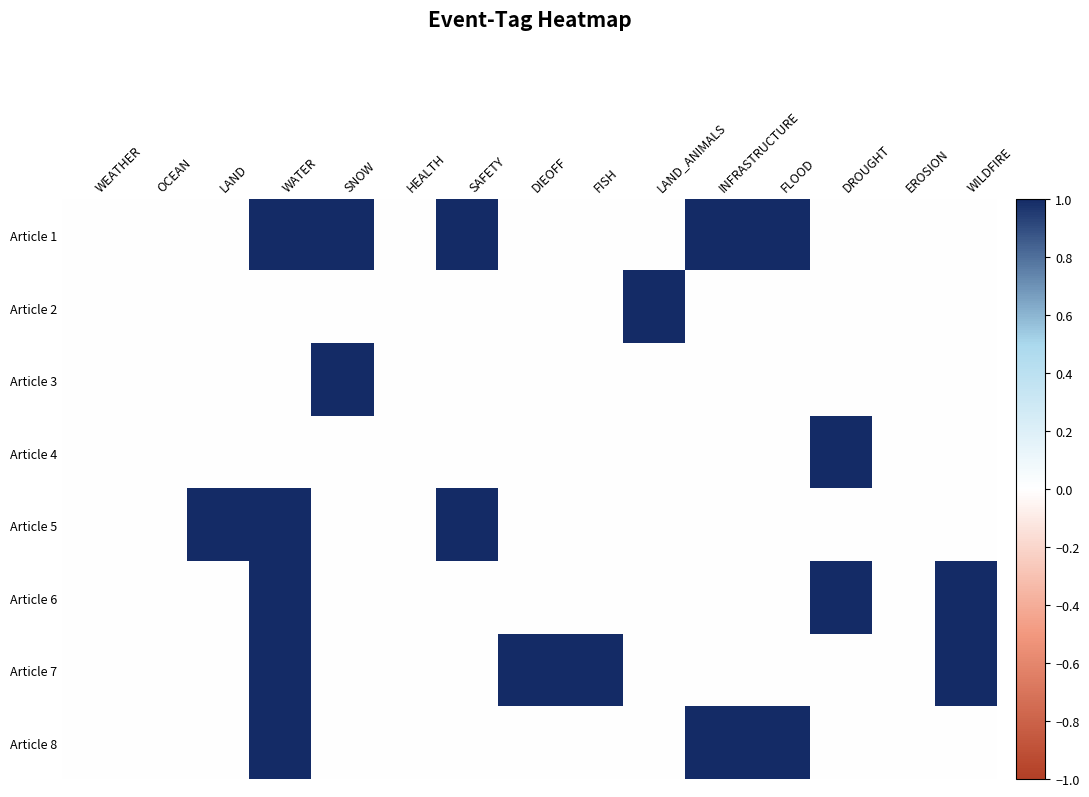

Reading right to left, transcribe all the data shown in this chart.

Article 1: WILDFIRE=0	EROSION=0	DROUGHT=0	FLOOD=1	INFRASTRUCTURE=1	LAND_ANIMALS=0	FISH=0	DIEOFF=0	SAFETY=1	HEALTH=0	SNOW=1	WATER=1	LAND=0	OCEAN=0	WEATHER=0
Article 2: WILDFIRE=0	EROSION=0	DROUGHT=0	FLOOD=0	INFRASTRUCTURE=0	LAND_ANIMALS=1	FISH=0	DIEOFF=0	SAFETY=0	HEALTH=0	SNOW=0	WATER=0	LAND=0	OCEAN=0	WEATHER=0
Article 3: WILDFIRE=0	EROSION=0	DROUGHT=0	FLOOD=0	INFRASTRUCTURE=0	LAND_ANIMALS=0	FISH=0	DIEOFF=0	SAFETY=0	HEALTH=0	SNOW=1	WATER=0	LAND=0	OCEAN=0	WEATHER=0
Article 4: WILDFIRE=0	EROSION=0	DROUGHT=1	FLOOD=0	INFRASTRUCTURE=0	LAND_ANIMALS=0	FISH=0	DIEOFF=0	SAFETY=0	HEALTH=0	SNOW=0	WATER=0	LAND=0	OCEAN=0	WEATHER=0
Article 5: WILDFIRE=0	EROSION=0	DROUGHT=0	FLOOD=0	INFRASTRUCTURE=0	LAND_ANIMALS=0	FISH=0	DIEOFF=0	SAFETY=1	HEALTH=0	SNOW=0	WATER=1	LAND=1	OCEAN=0	WEATHER=0
Article 6: WILDFIRE=1	EROSION=0	DROUGHT=1	FLOOD=0	INFRASTRUCTURE=0	LAND_ANIMALS=0	FISH=0	DIEOFF=0	SAFETY=0	HEALTH=0	SNOW=0	WATER=1	LAND=0	OCEAN=0	WEATHER=0
Article 7: WILDFIRE=1	EROSION=0	DROUGHT=0	FLOOD=0	INFRASTRUCTURE=0	LAND_ANIMALS=0	FISH=1	DIEOFF=1	SAFETY=0	HEALTH=0	SNOW=0	WATER=1	LAND=0	OCEAN=0	WEATHER=0
Article 8: WILDFIRE=0	EROSION=0	DROUGHT=0	FLOOD=1	INFRASTRUCTURE=1	LAND_ANIMALS=0	FISH=0	DIEOFF=0	SAFETY=0	HEALTH=0	SNOW=0	WATER=1	LAND=0	OCEAN=0	WEATHER=0